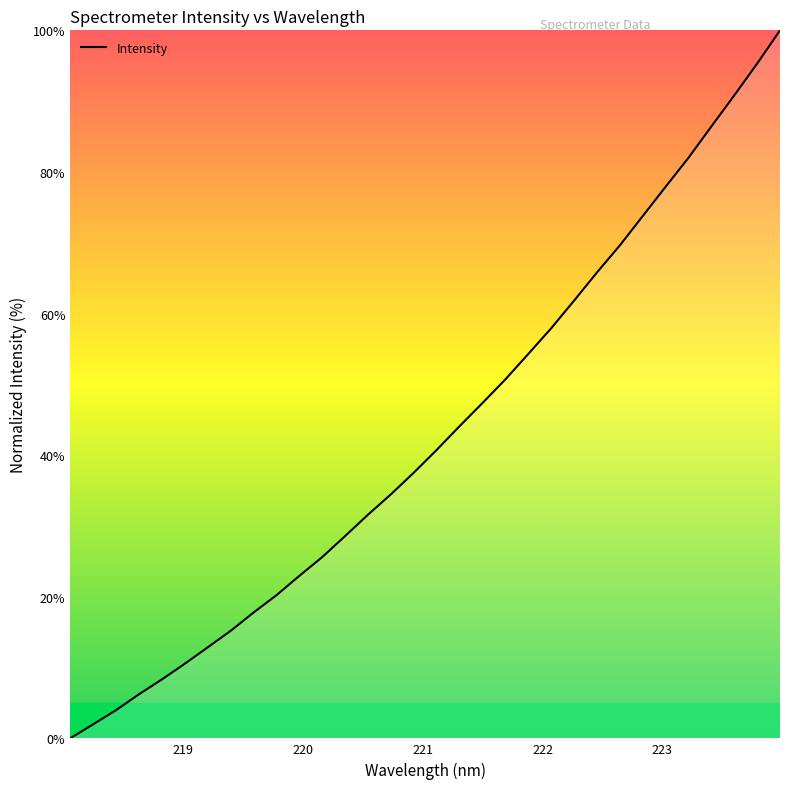

What is the maximum value shown in the chart?

100.0